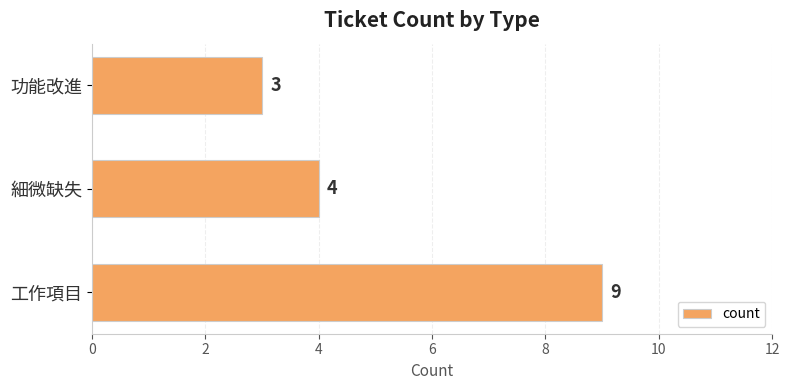

List the labels in order of value, largest first.

工作項目, 細微缺失, 功能改進